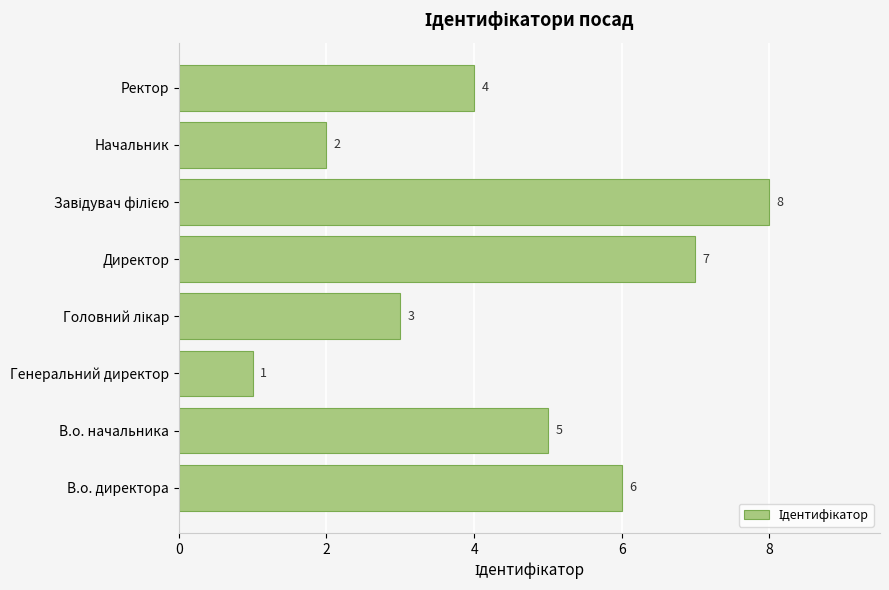

At which category does the chart reach its minimum across all series?

Генеральний директор